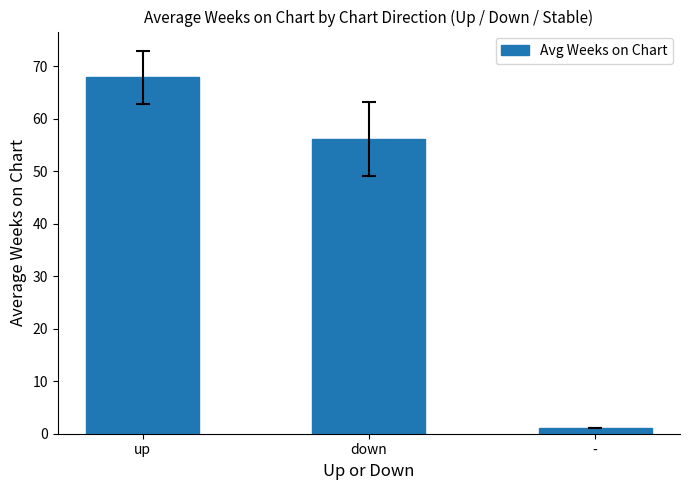

What is the sum of the values at down and up?

123.9